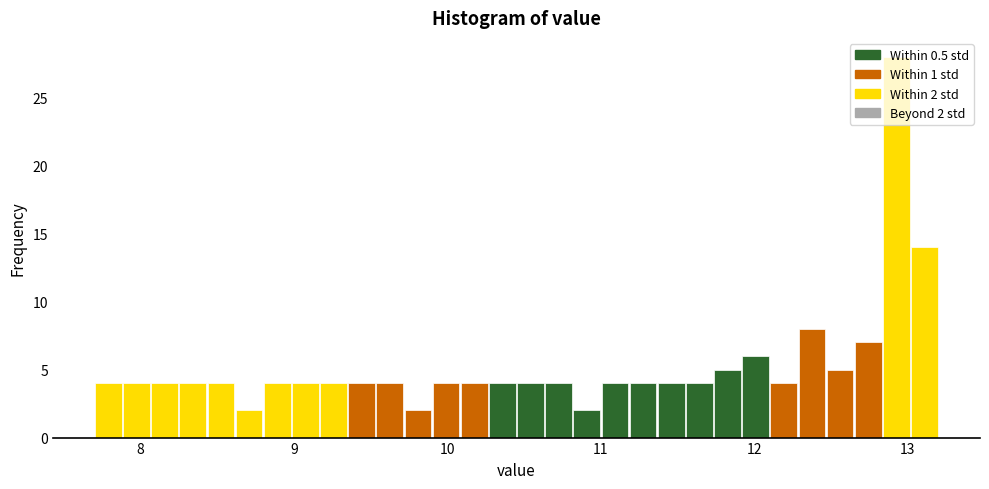

Around what value on the x-axis is the tallest bar? Give the approximate position of its centre, as read against the axis.

12.9